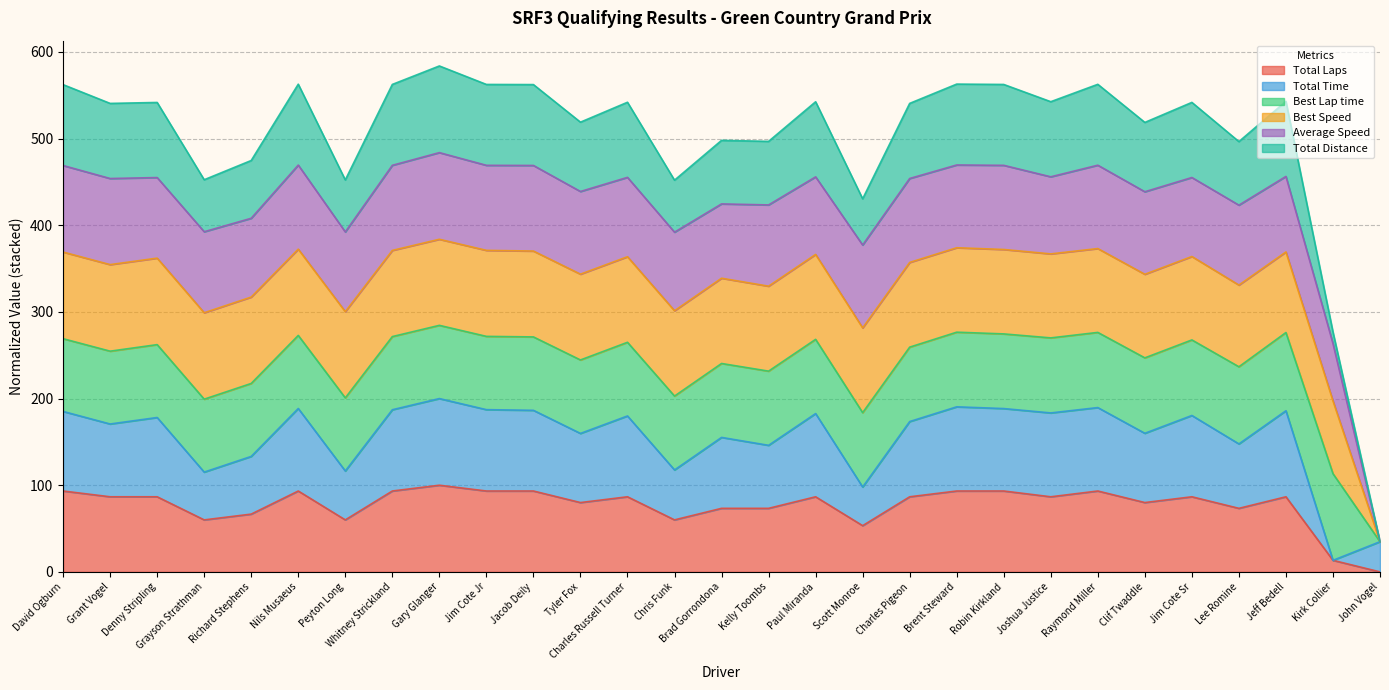

Does the chart display data point markers on the line(s)?

No